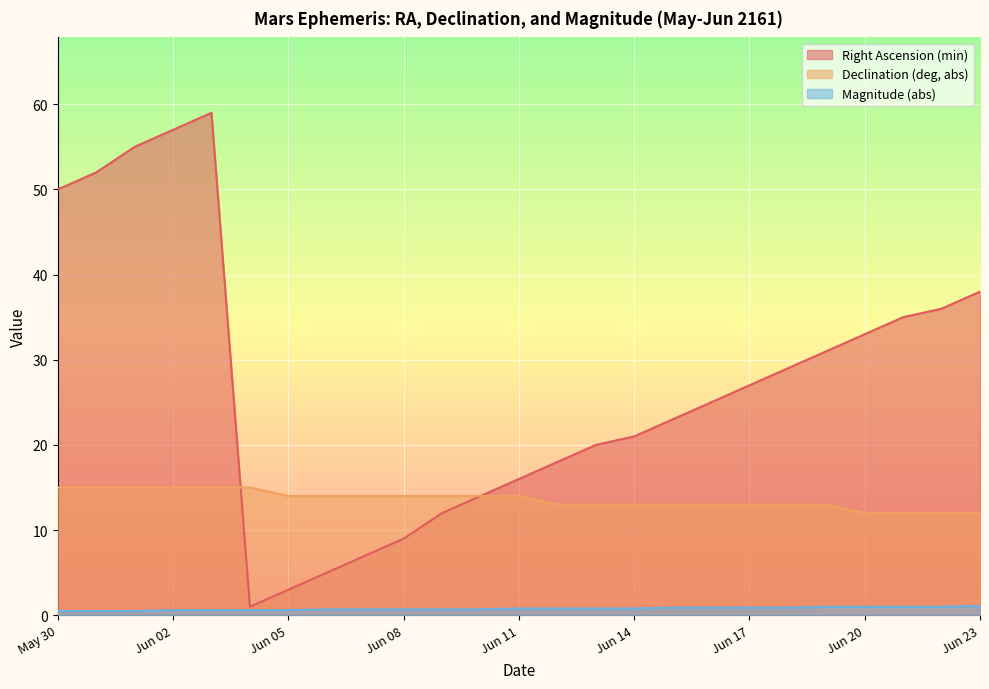

True or false: Declination (deg, abs) has a value of 13.0 at Jun 12.

True